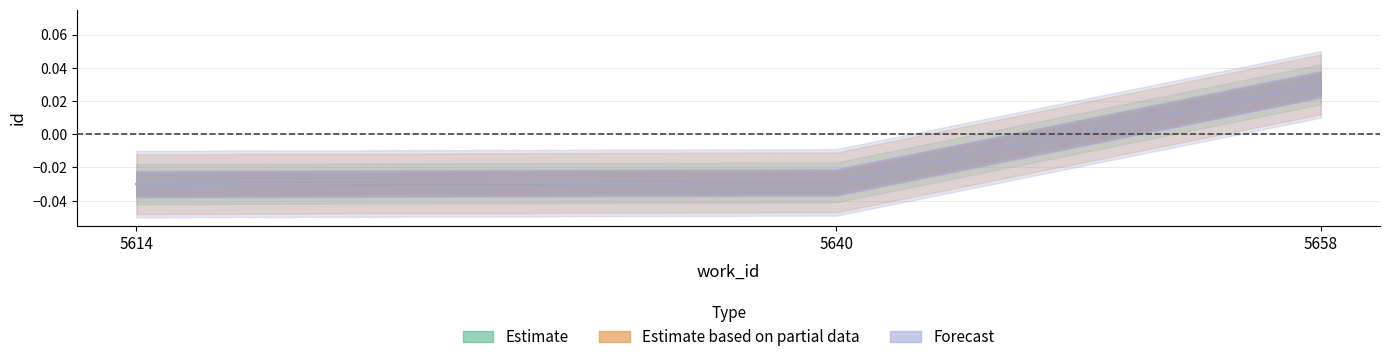

List the series in order of their peak value, highest first.

Estimate, Estimate based on partial data, Forecast